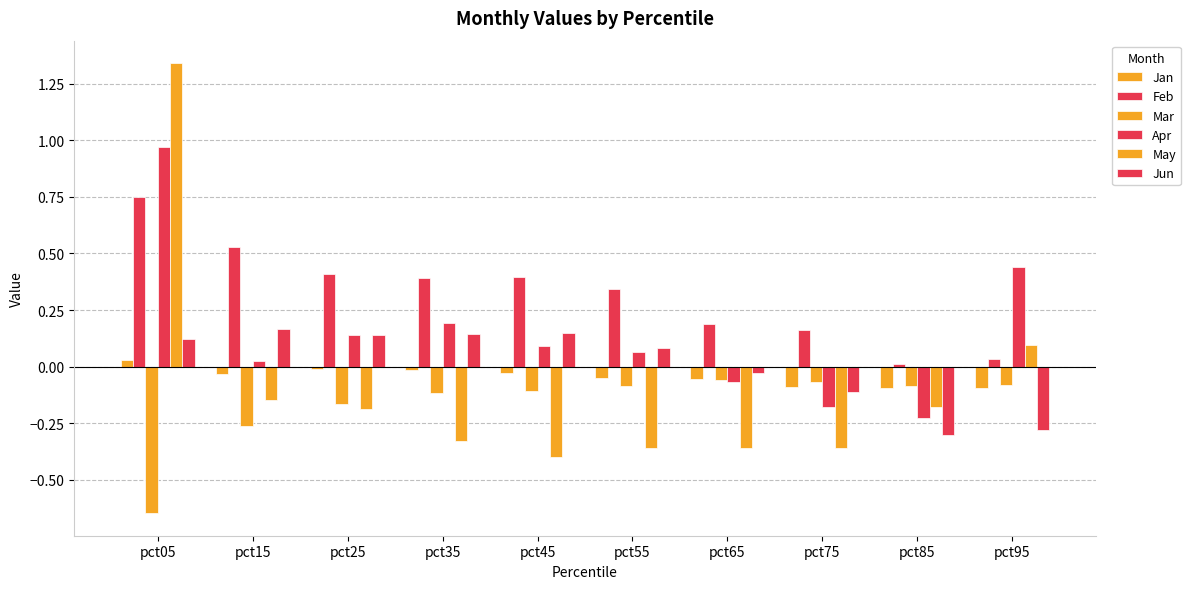

Count the number of categories in the chart.

10